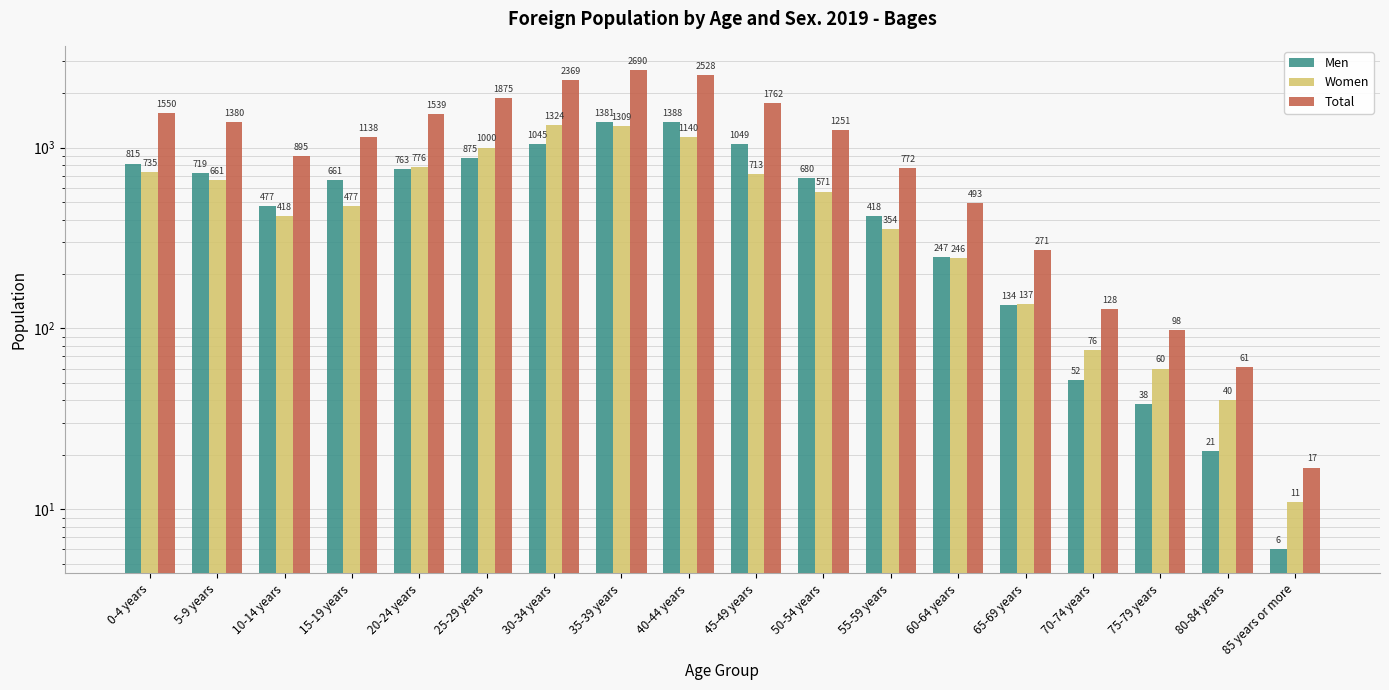

Where does the Total series first go above 1251?

0-4 years